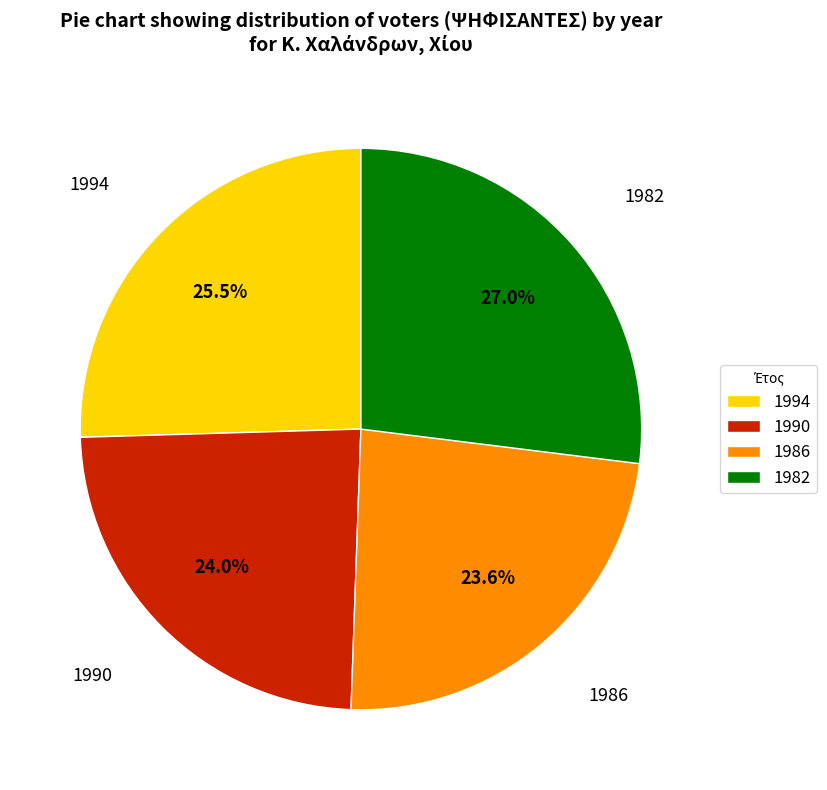

To the nearest percent, what is the difference between the largest and smallest slice percentages?

3%